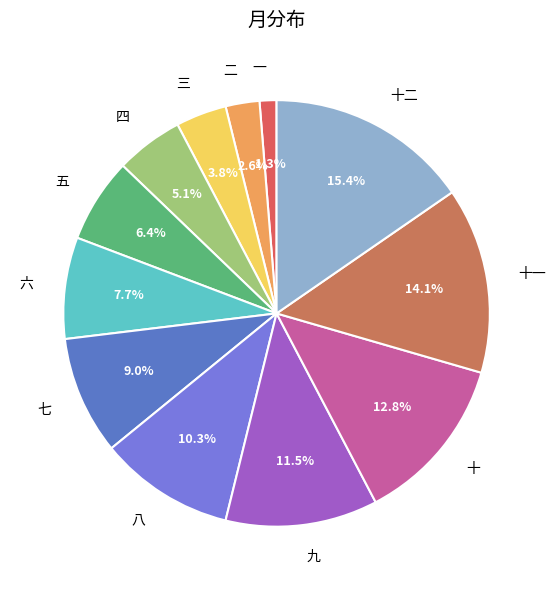

The 十二 slice represents 15% of the pie. True or false?

True